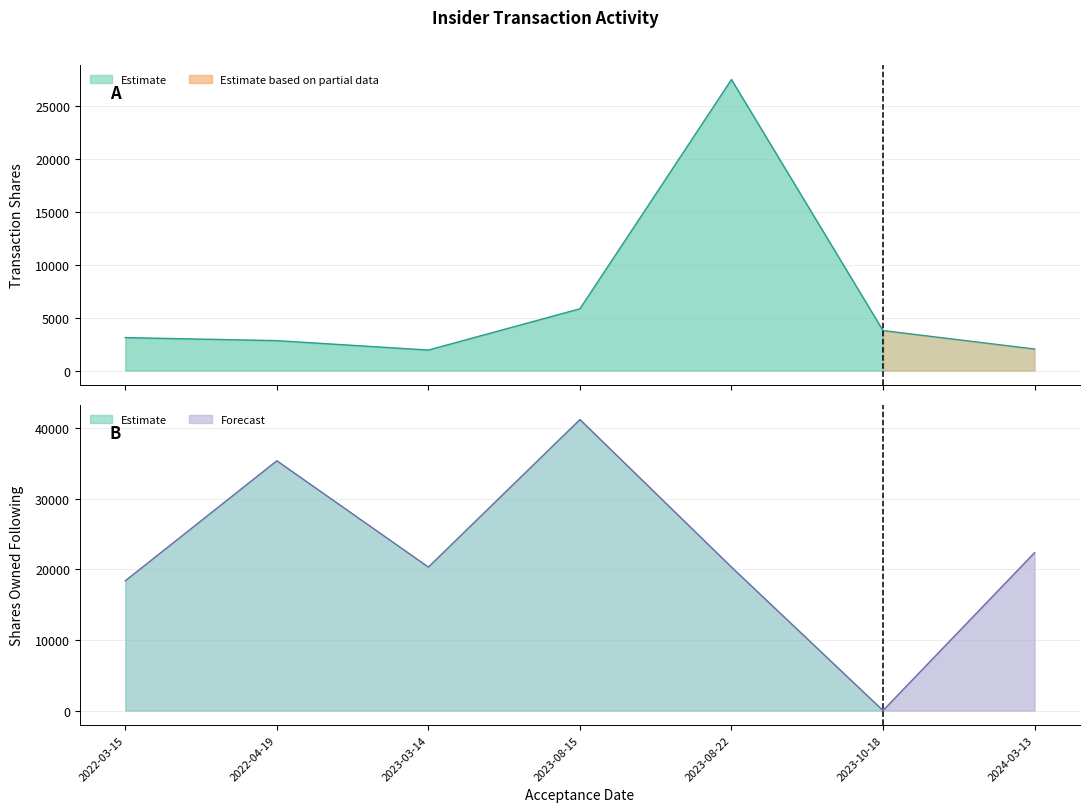

Where does the sharesOwnedFollowingTransaction series first go above 20313?

2022-04-19